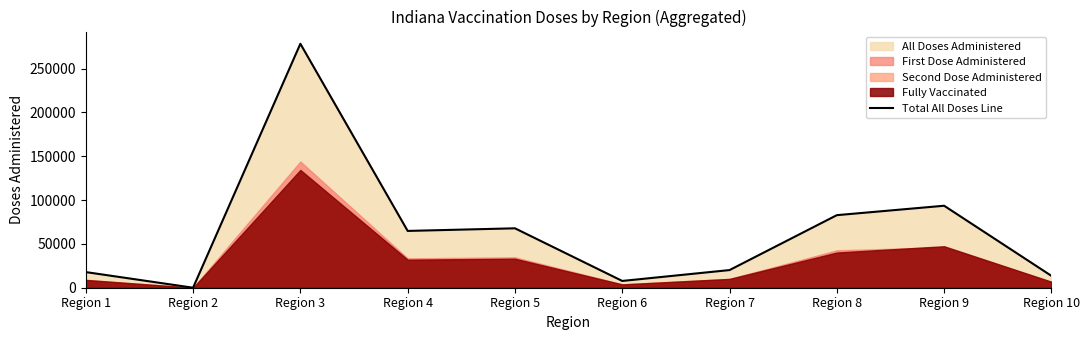

At which label is the value closest to 139235?

Region 9